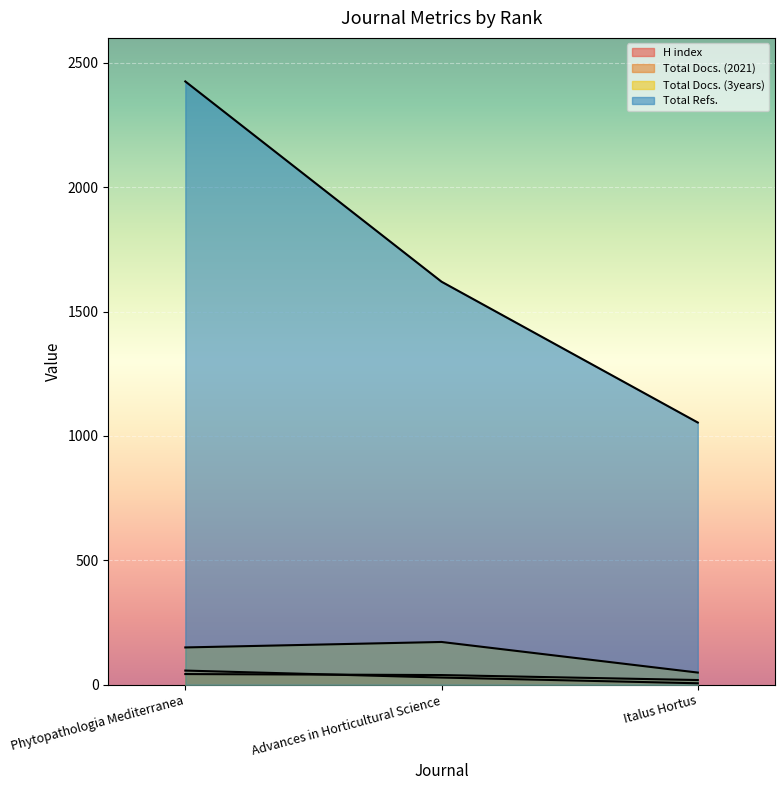

What is the average value of the Total Refs. series?

1700